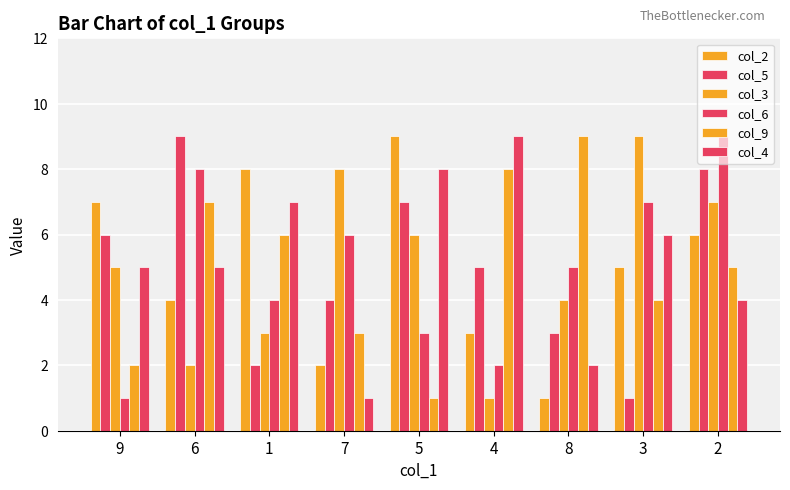

True or false: col_3 has a value of 7 at 2.

True